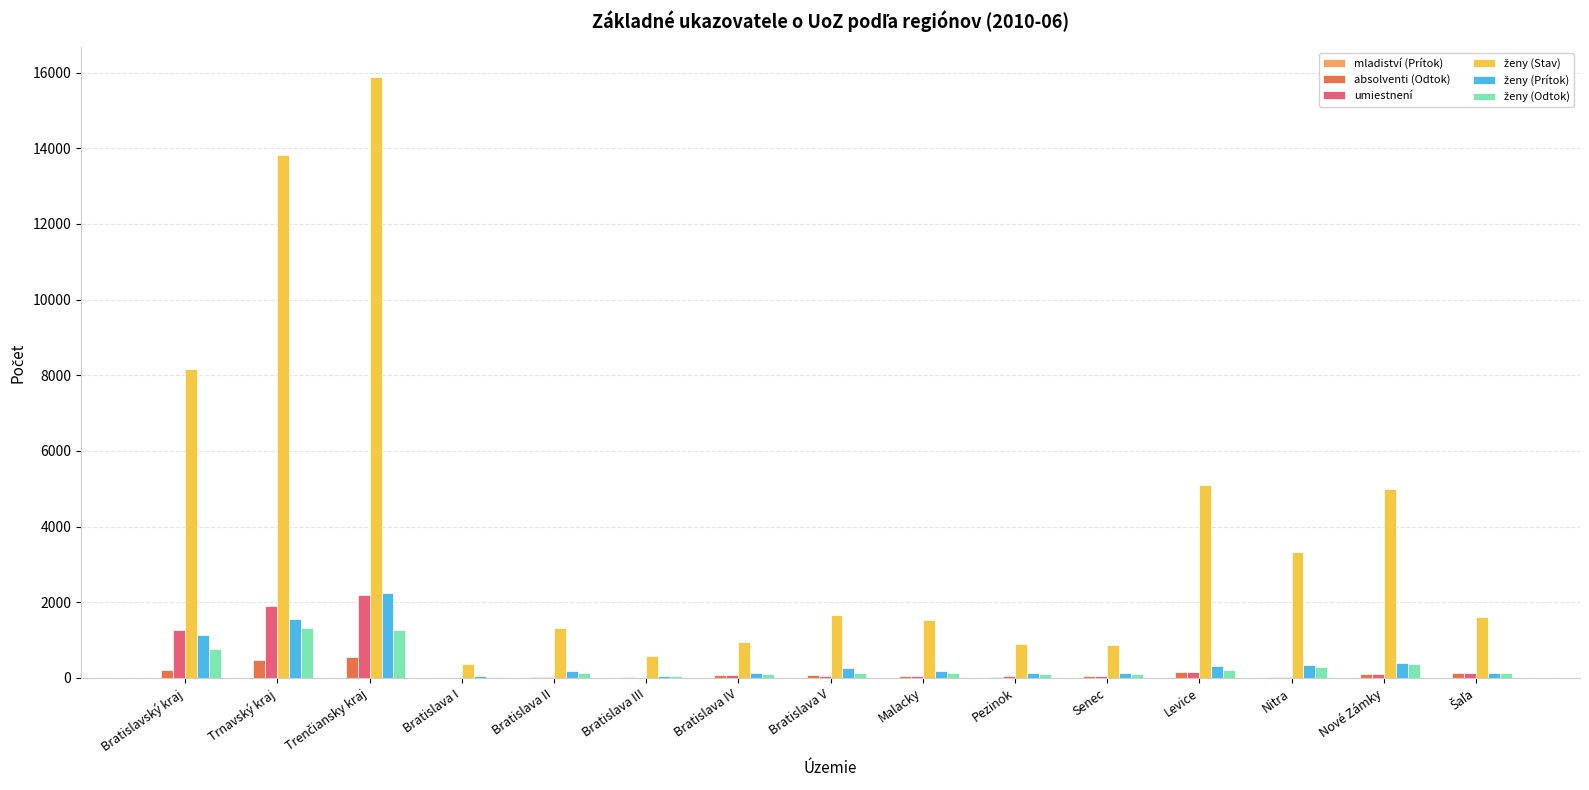

What is the maximum value for absolventi (Odtok)?

548